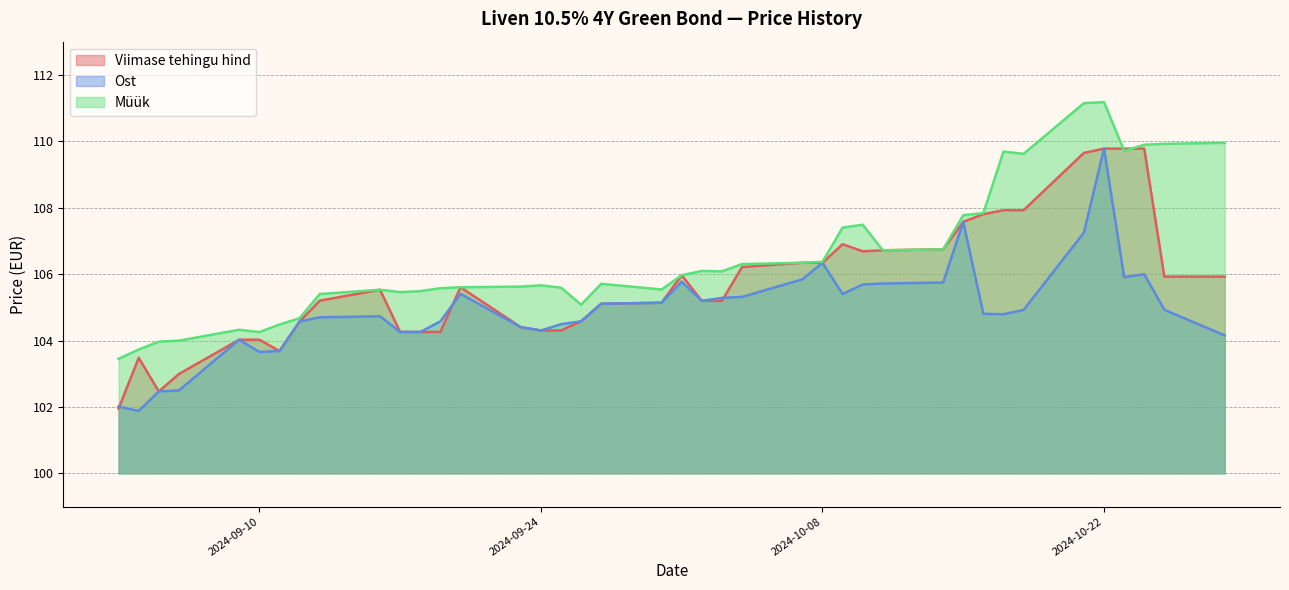

True or false: Müük has more than 1 points higher than both neighbors.

True